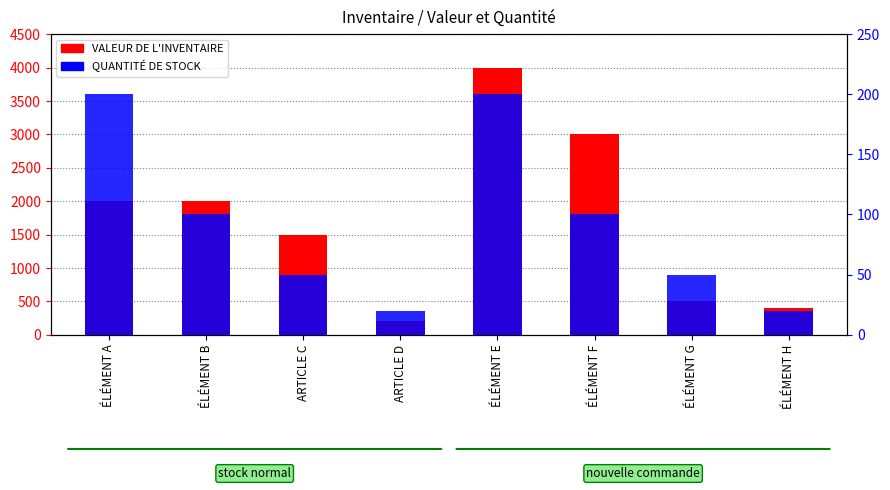

The QUANTITÉ DE STOCK series shows 200 at ÉLÉMENT A. True or false?

True